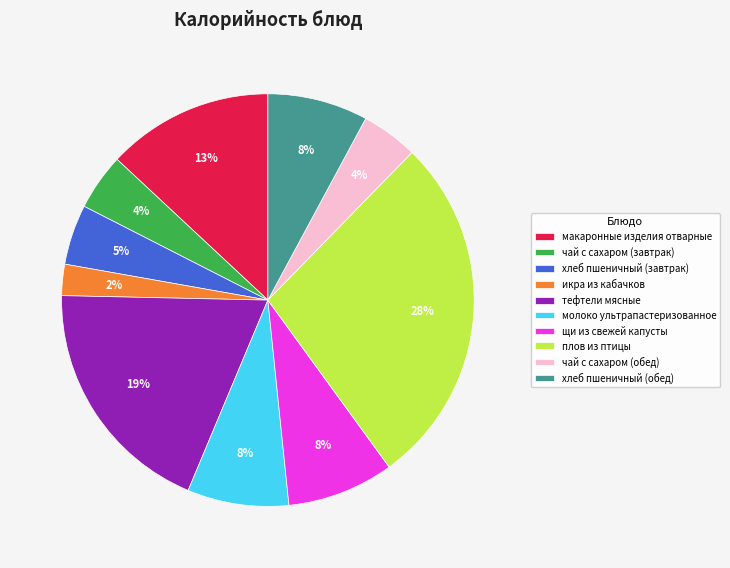

How many slices are in this pie chart?

10